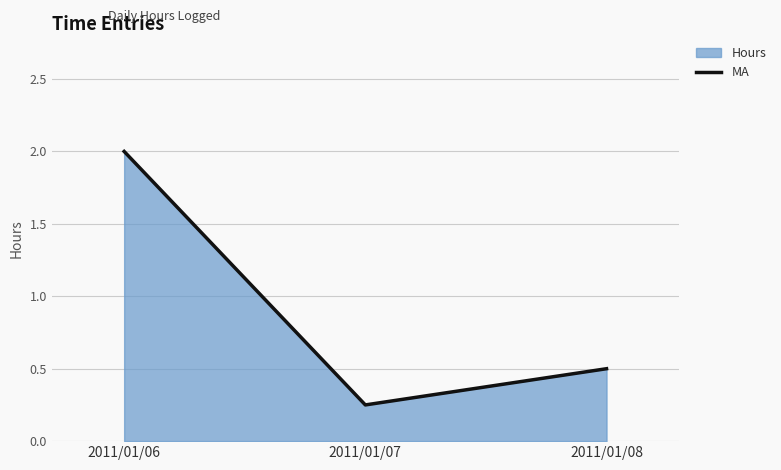

Rank the categories by value from highest to lowest.

2011/01/06, 2011/01/08, 2011/01/07